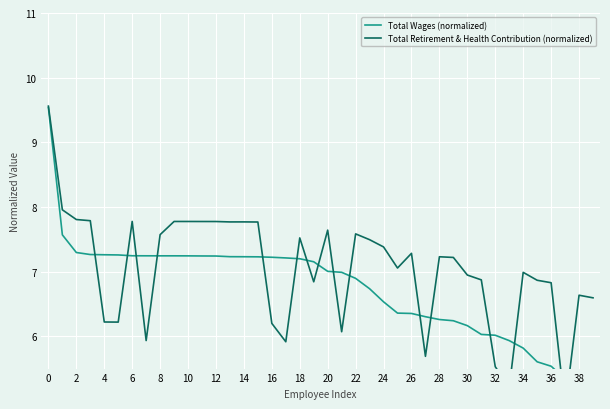

Is the value of Total Wages (normalized) at 8 greater than the value of Total Retirement & Health Contribution (normalized) at 22?

No